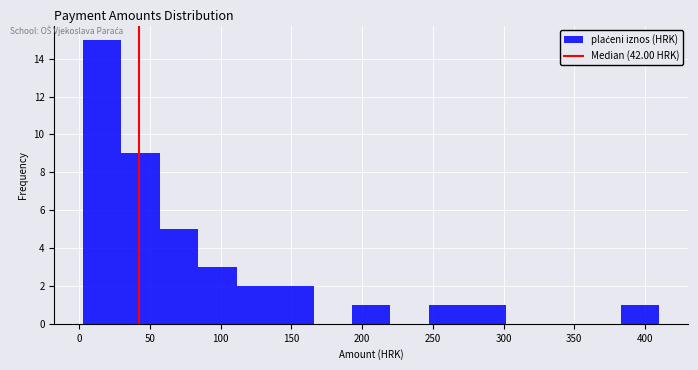

Which range on the x-axis has the tallest bar?

5 to 30